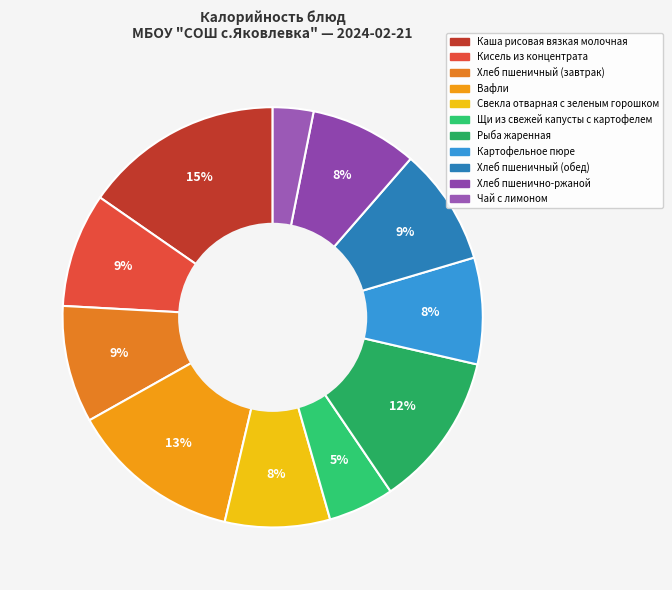

To the nearest percent, what is the difference between the largest and smallest slice percentages?

12%